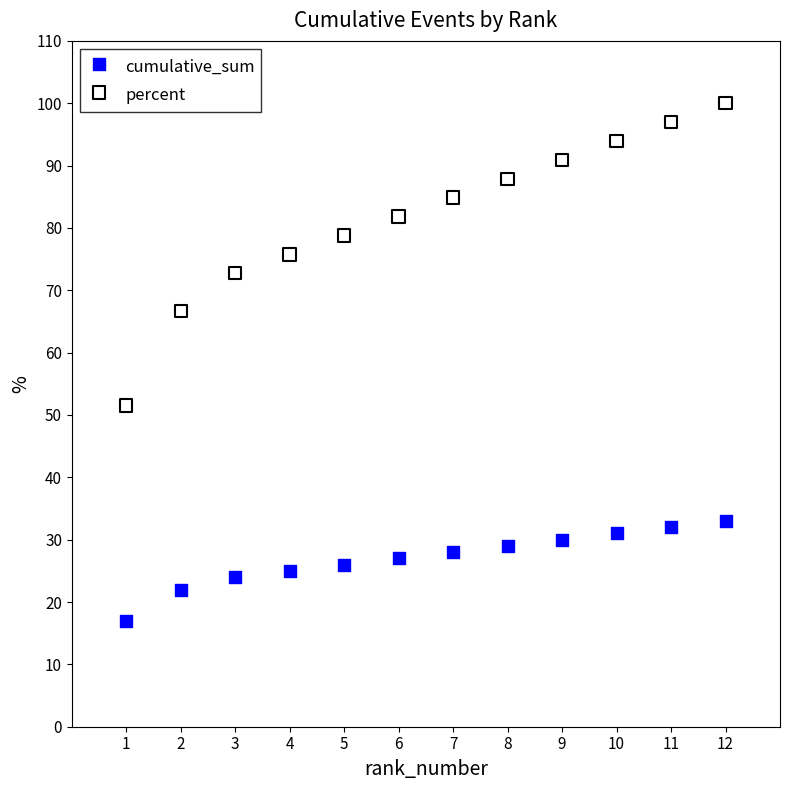

Which series has the largest Y range (max minus min)?

percent